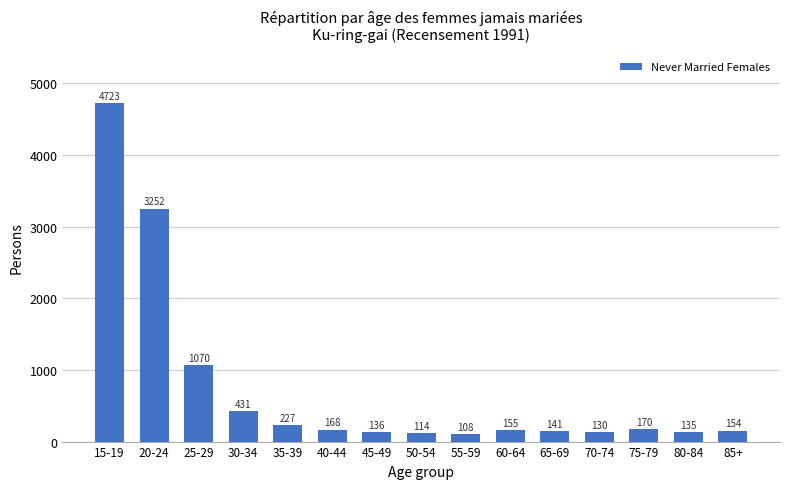

What is the ratio of the value at 70-74 to the value at 80-84?

1.0